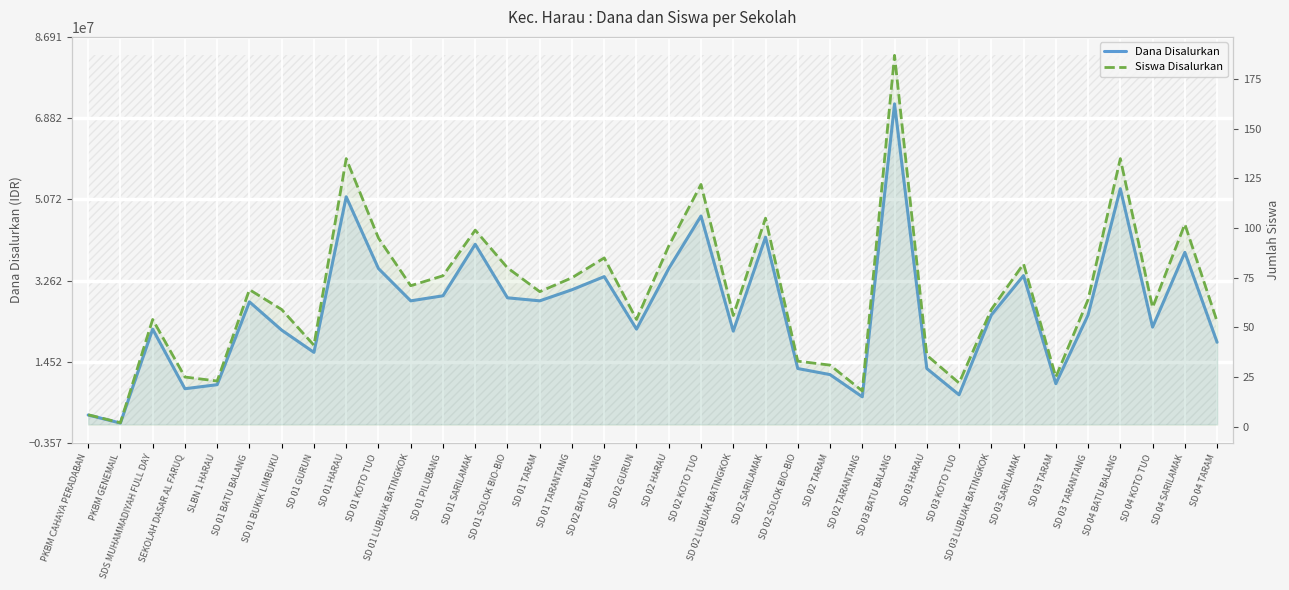

Which has a higher value, SD 01 HARAU or SD 03 KOTO TUO?

SD 01 HARAU